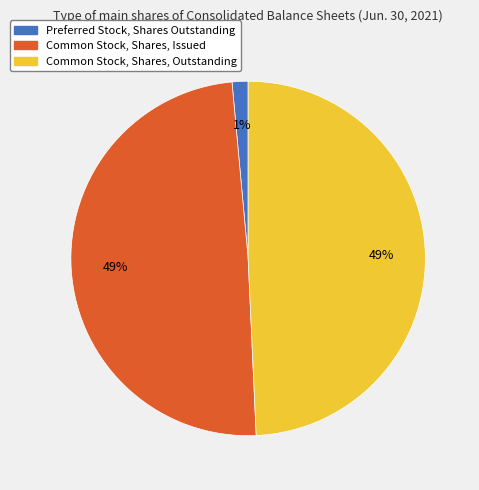

To the nearest percent, what is the combined percentage of Common Stock, Shares, Outstanding and Preferred Stock, Shares Outstanding?

51%